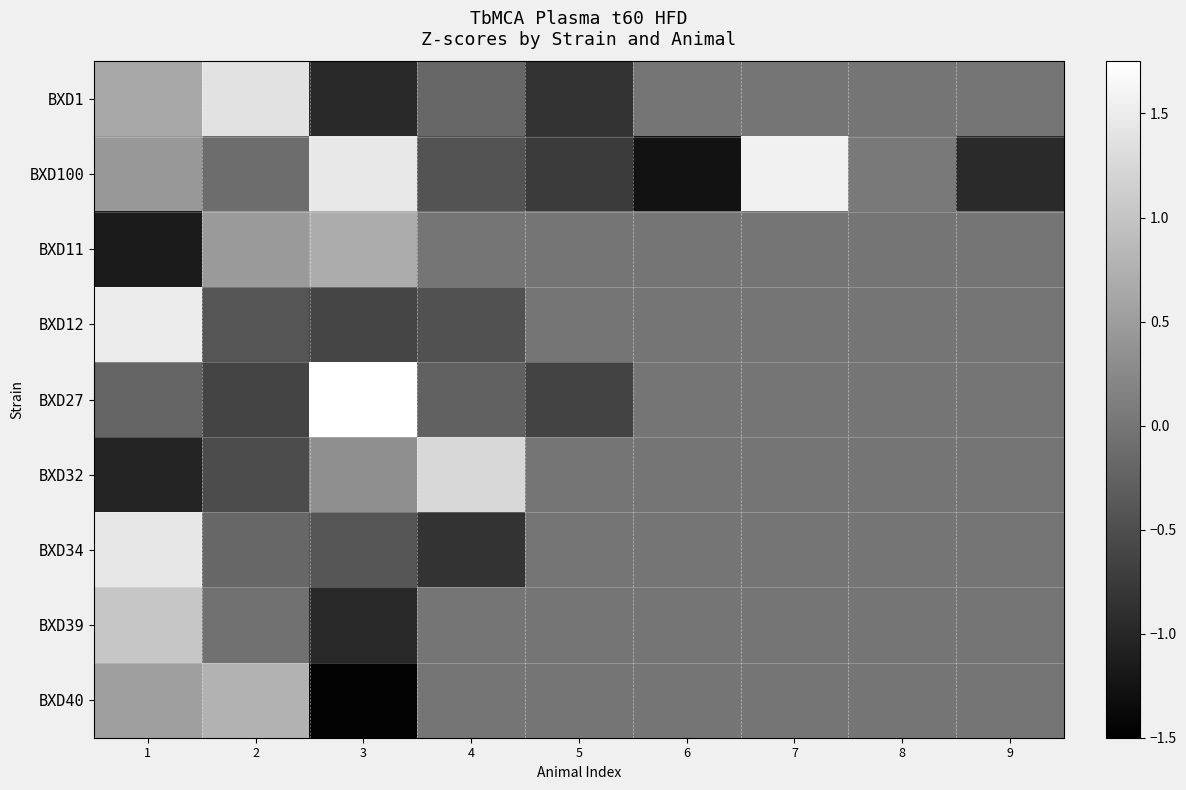

How many data points does each series have?

9